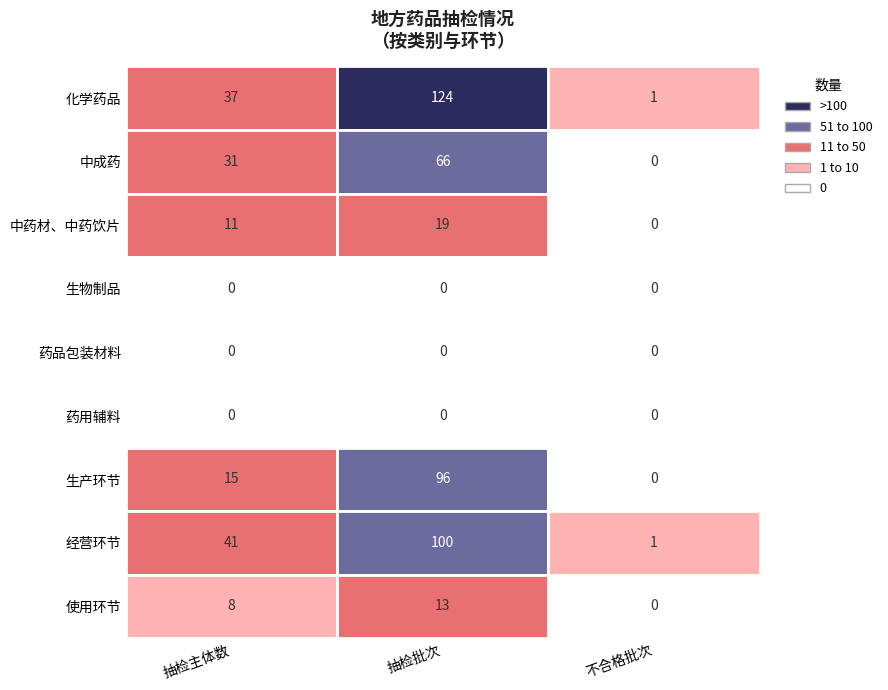

What is the difference between the 中药材、中药饮片 values at 化学药品 and 中成药?

8